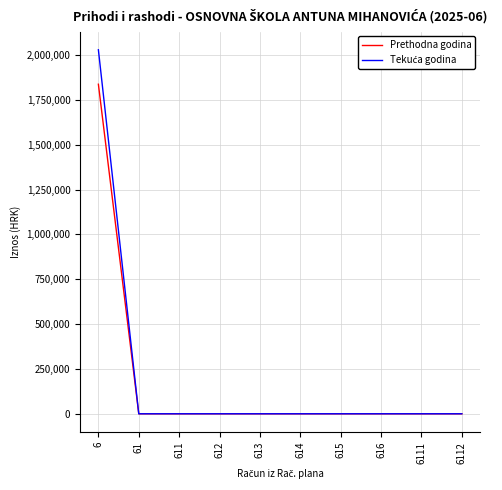

What is the highest value of the Prethodna godina series?

1837825.1